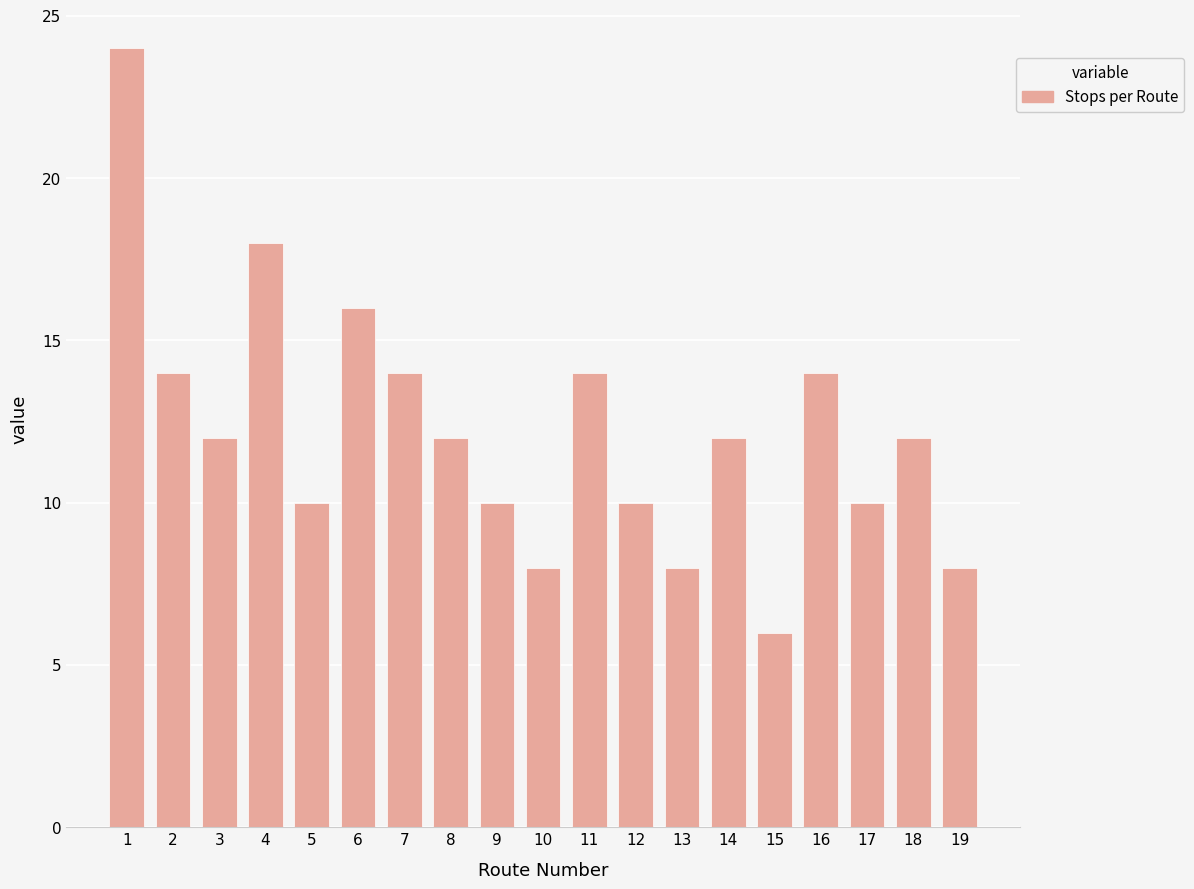

Does the chart contain stacked bars?

No